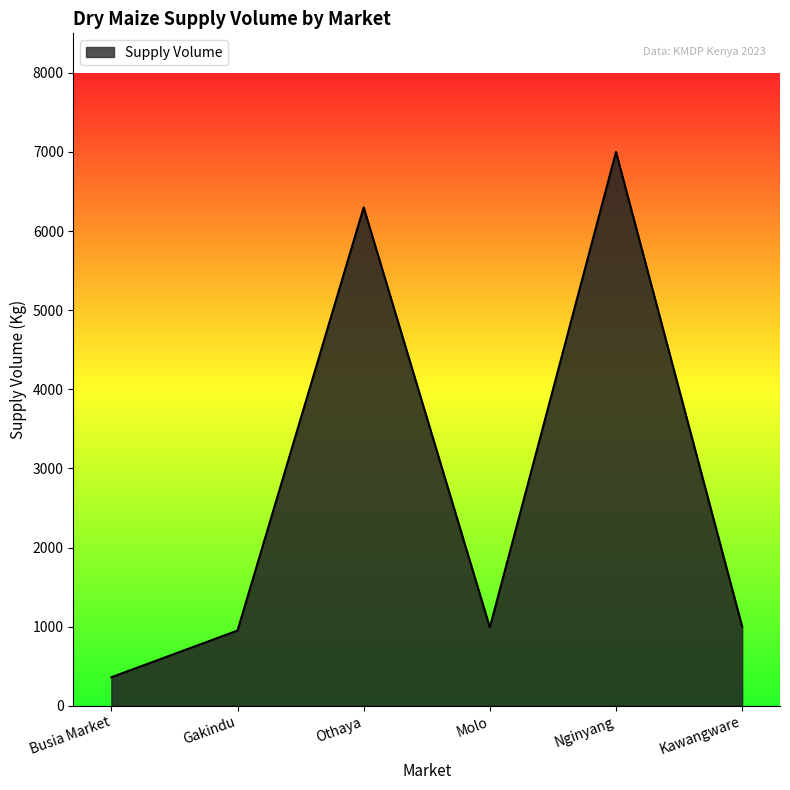

Where is the first local minimum?

Molo